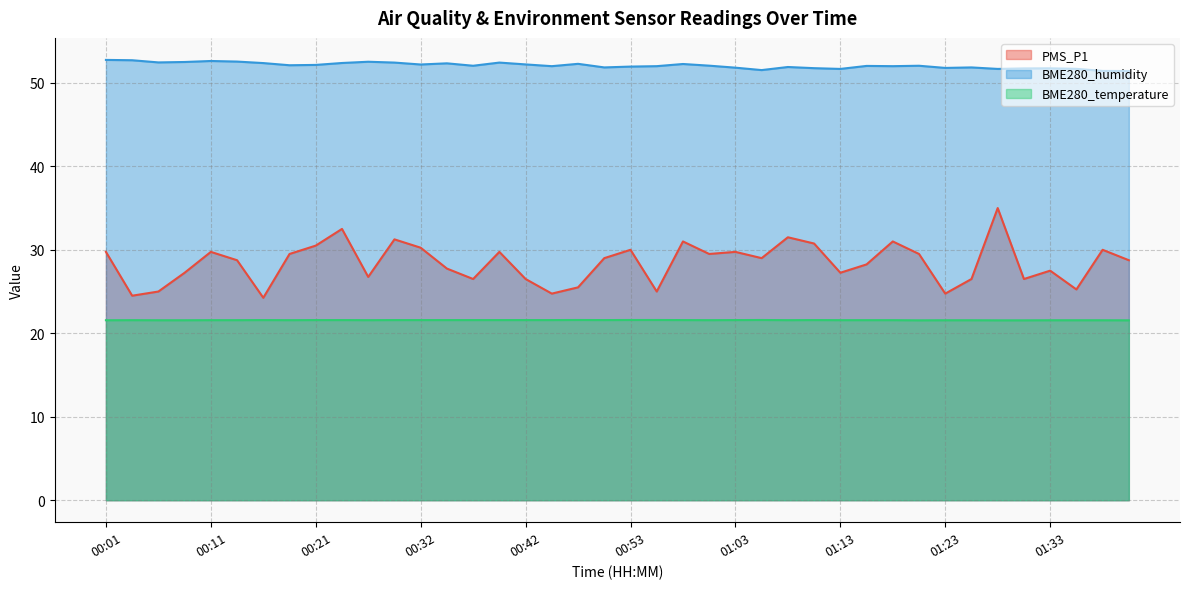

How many data points does each series have?

40